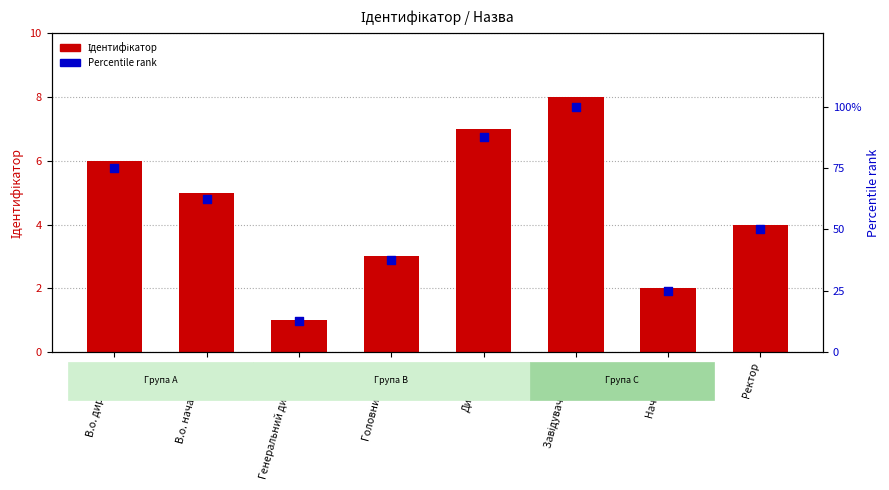

Which series reaches the maximum Y coordinate?

Percentile rank